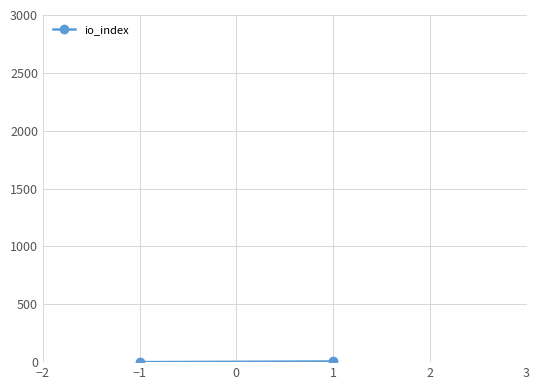

How many values are between 0 and 6?

2